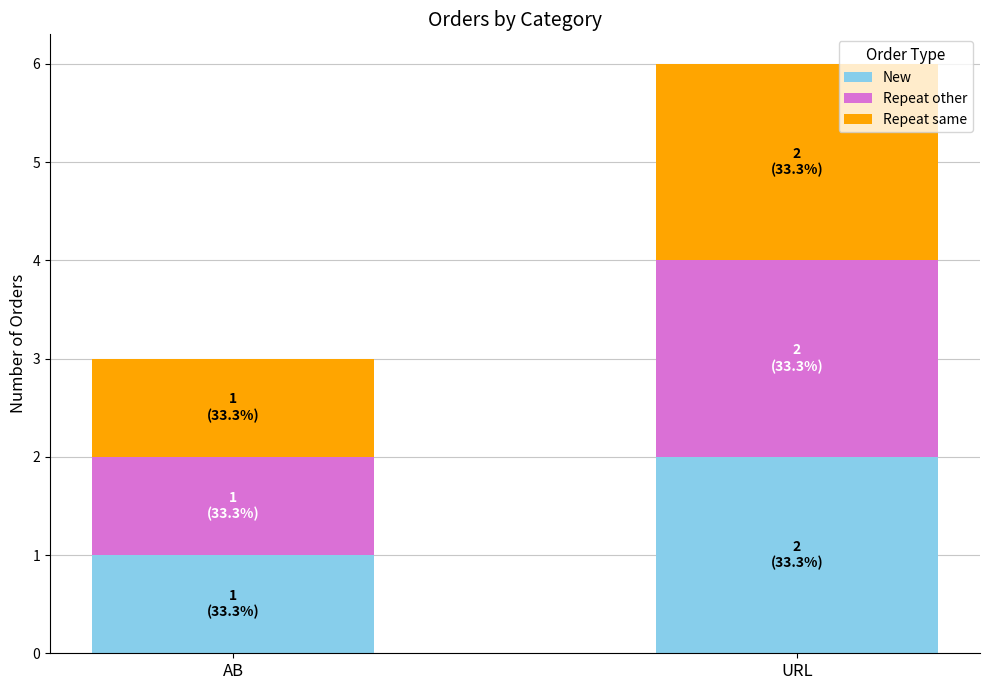

How many bars are there in total?

2